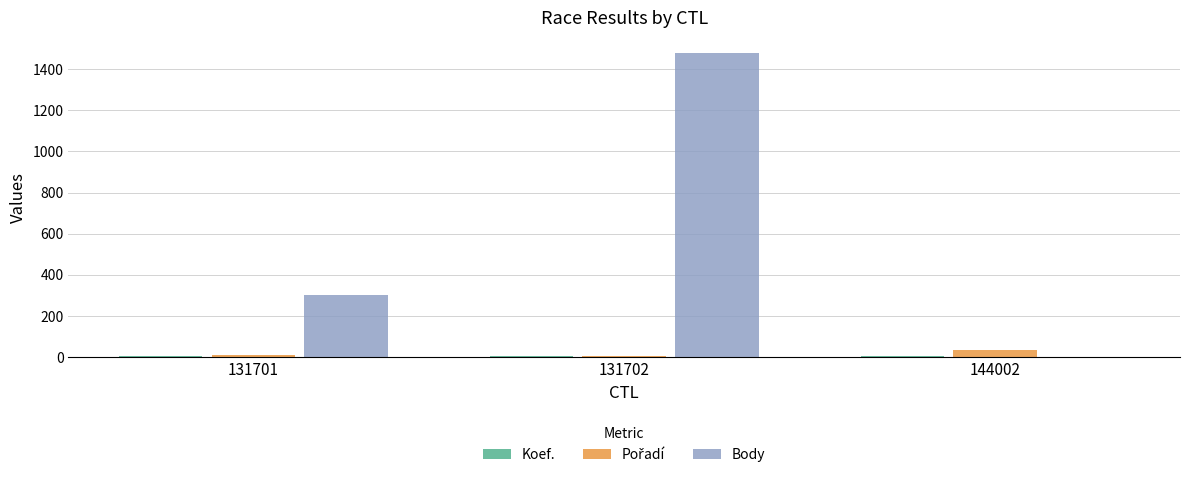

Count the number of data series in this chart.

3